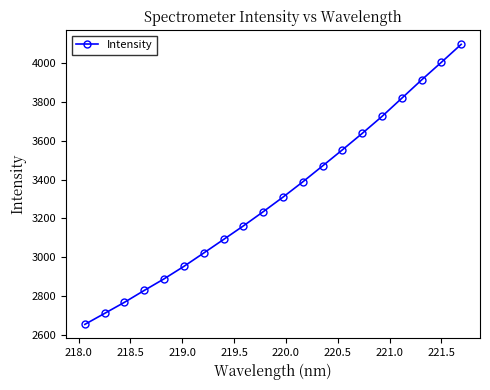

What is the average value?

3312.0